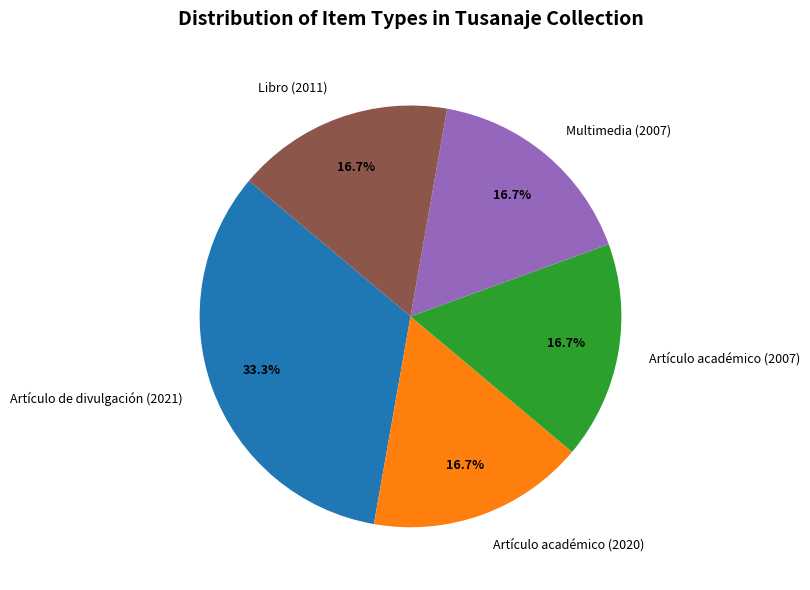

Which category has the biggest portion of the pie?

Artículo de divulgación (2021)